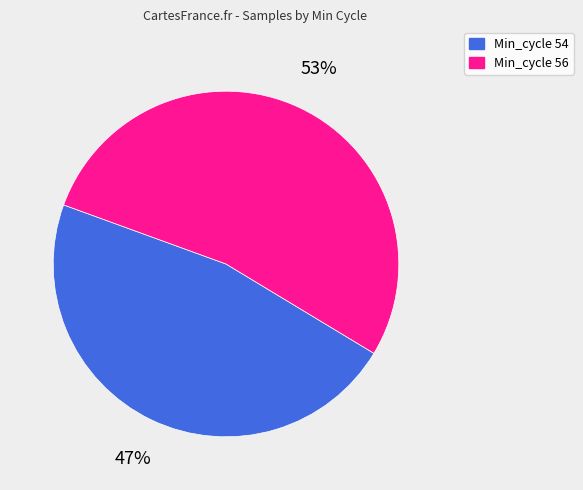

To the nearest percent, what is the average slice percentage?

50%